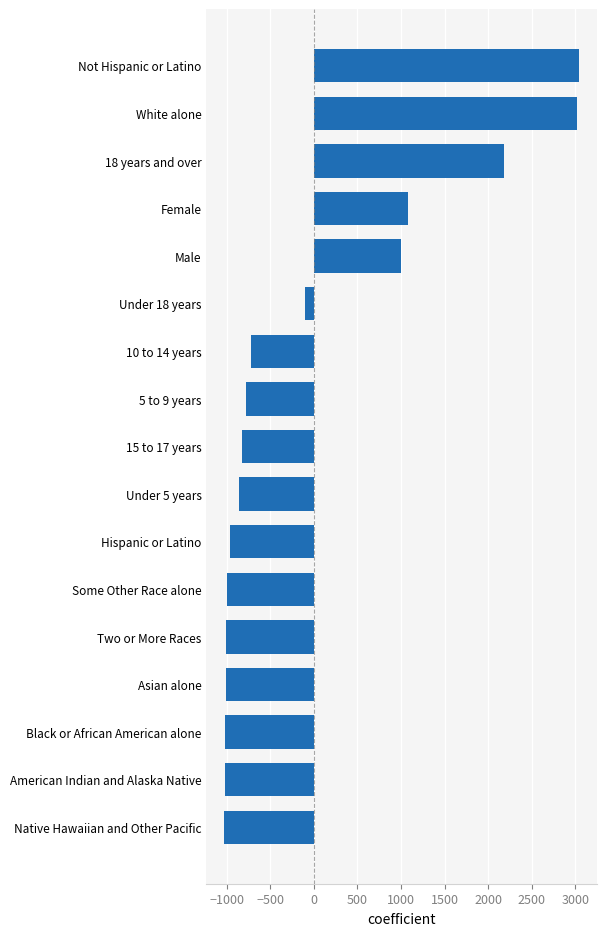

What is the sum of the values at Two or More Races and Hispanic or Latino?

-1966.2